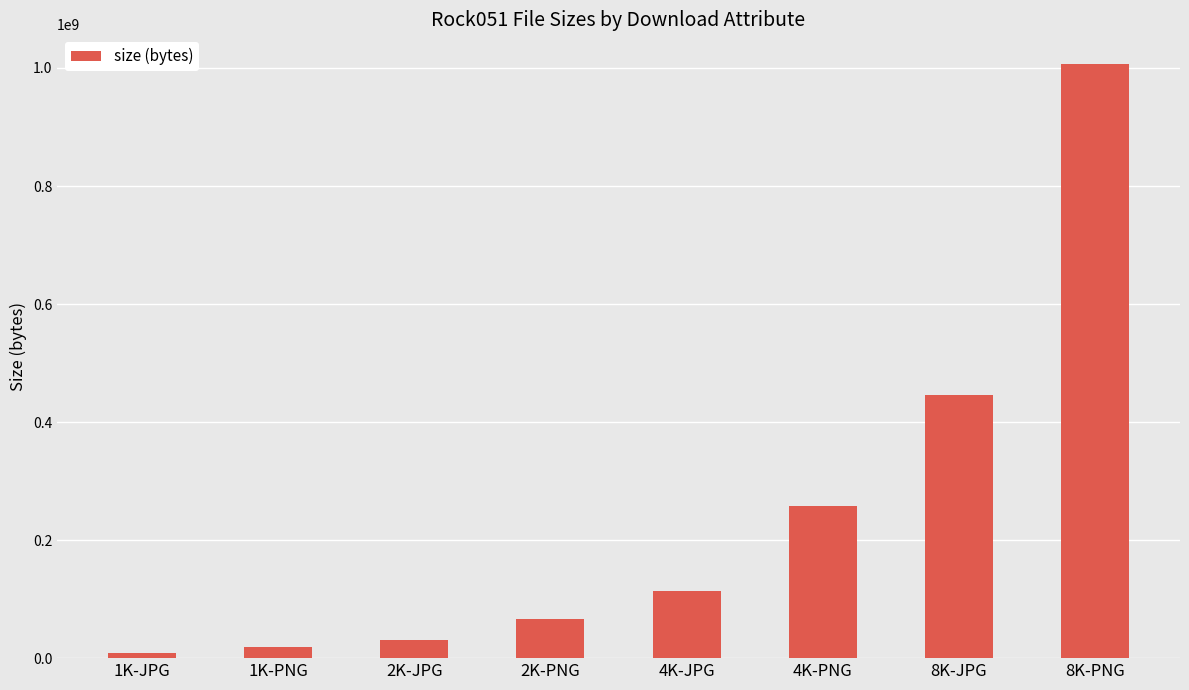

What is the label of the 7th bar from the left?

8K-JPG